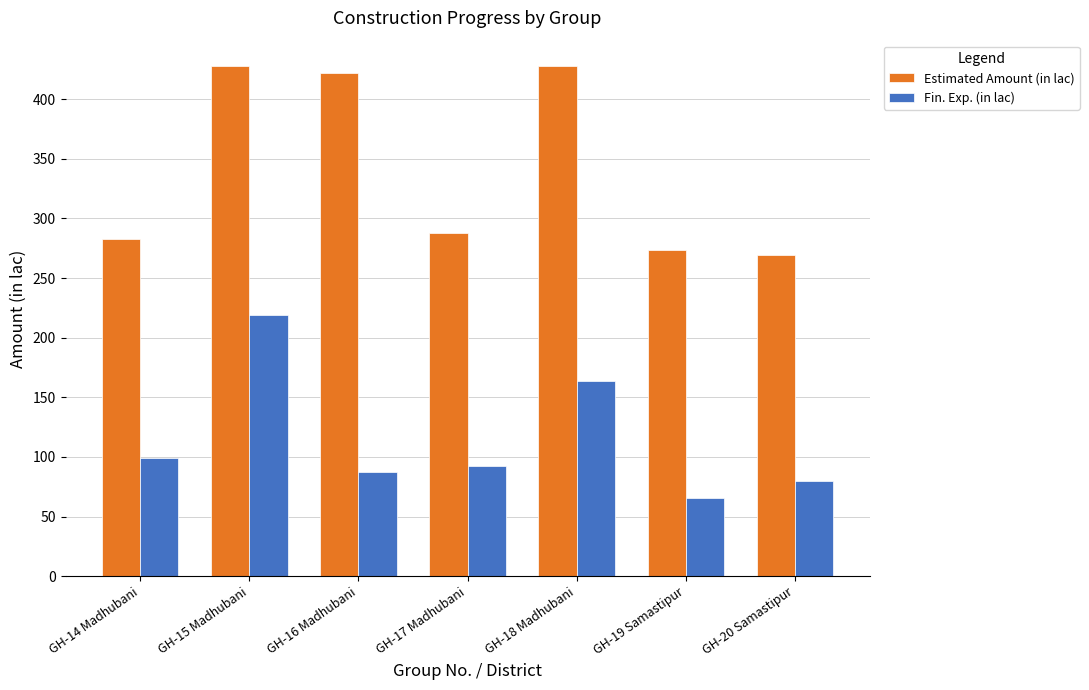

What position from the left is GH-20 Samastipur?

7